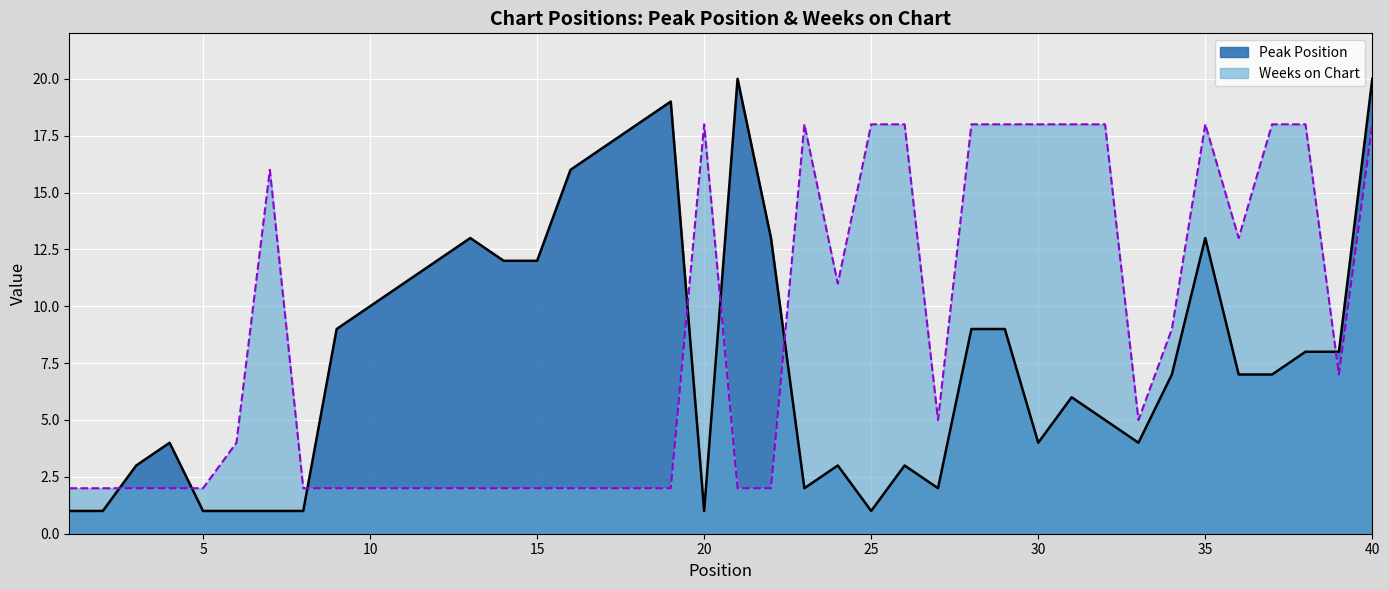

Which series has the largest range (max minus min)?

Peak Position